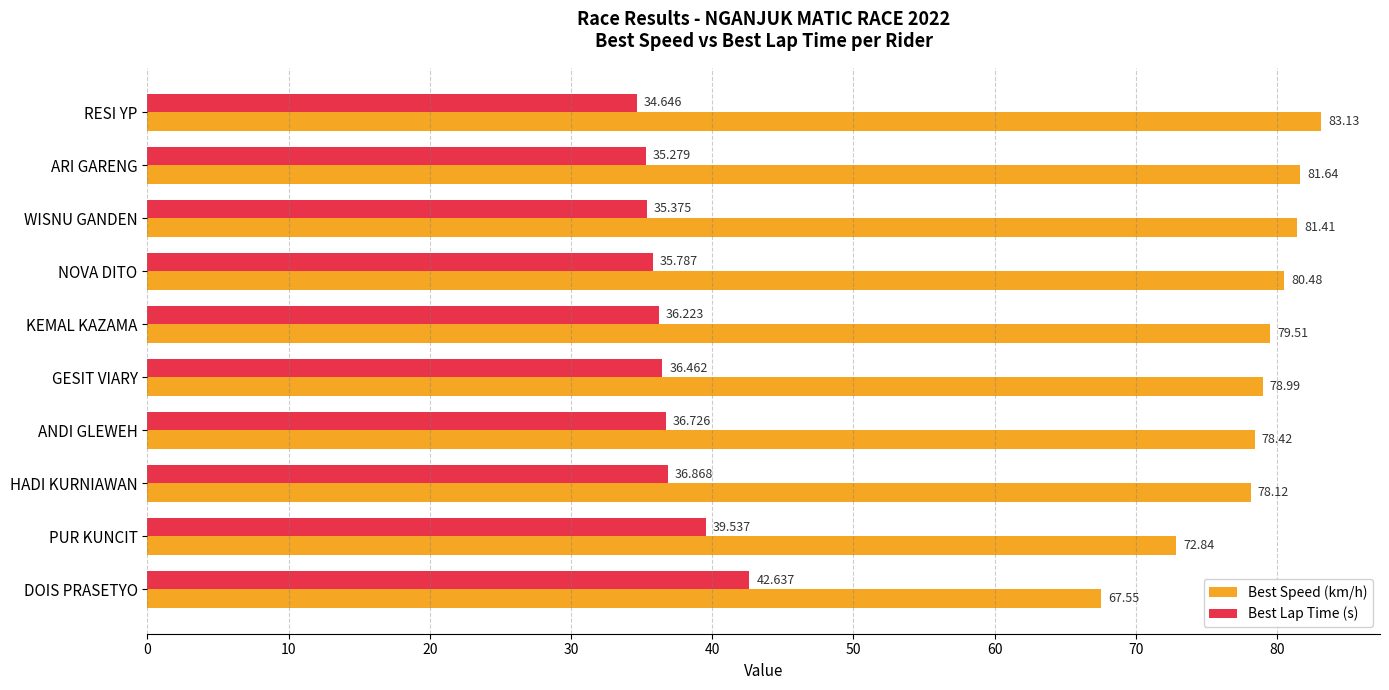

What is the difference between the maximum and minimum values in the Best Speed (km/h) series?

15.6